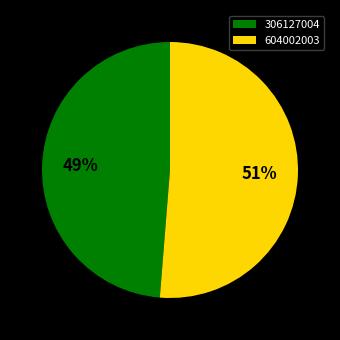

How many slices are in this pie chart?

2